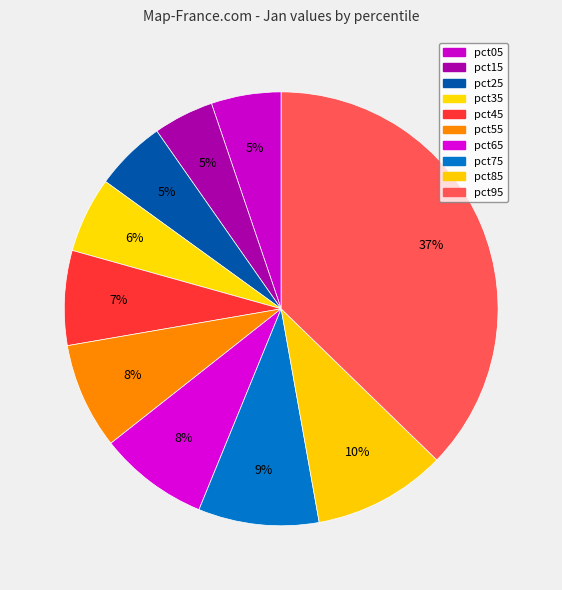

Is it true that pct45 is 1% of the pie?

False